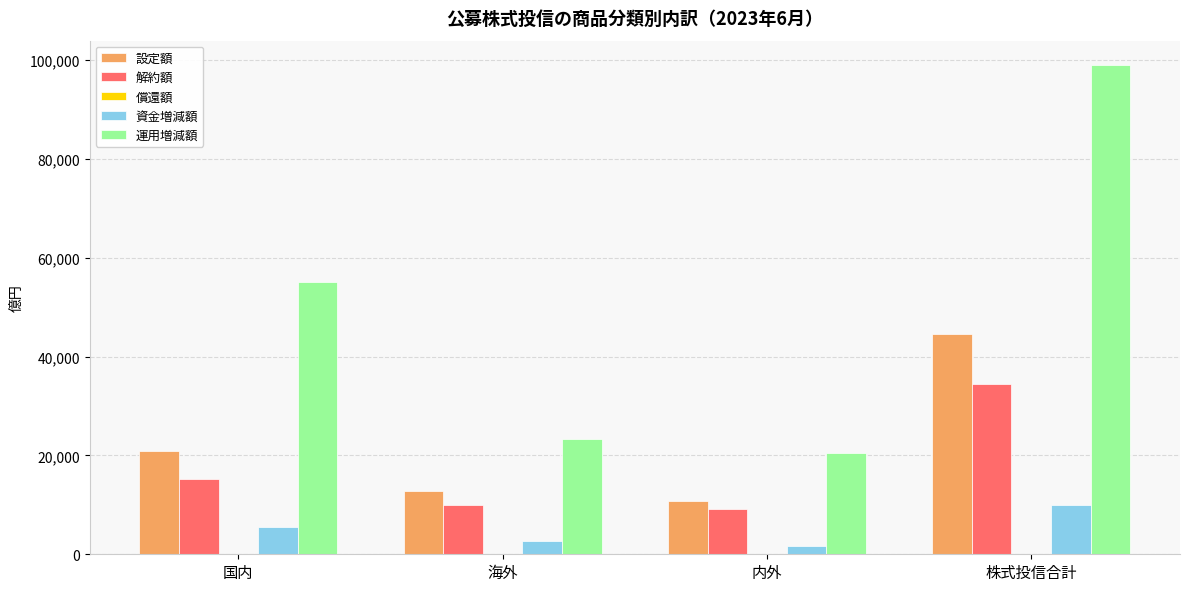

What is the sum of all 解約額 values?

68947